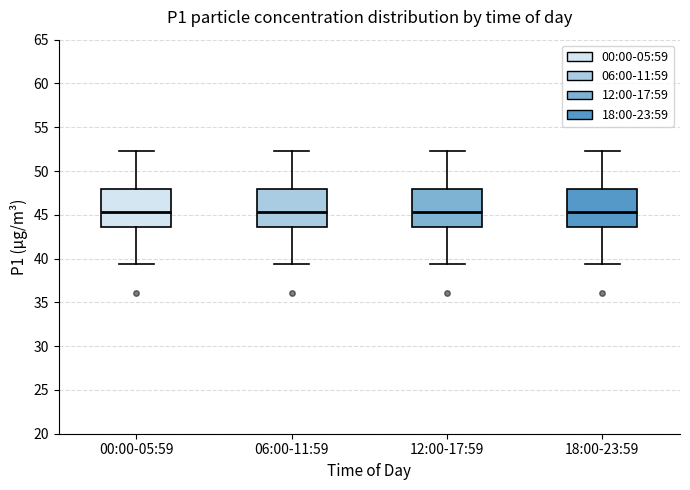

Reading left to right, transcribe this box plot: for each box, give where its median line is, the range the box spans, and where its two whiskers end, as read against the y-axis. The values are not printed on the chart, so give them approximately, as read against the axis.

00:00-05:59: median 45.5, box 43.5 to 48.0, whiskers 39.5 to 52.5
06:00-11:59: median 45.5, box 43.5 to 48.0, whiskers 39.5 to 52.5
12:00-17:59: median 45.5, box 43.5 to 48.0, whiskers 39.5 to 52.5
18:00-23:59: median 45.5, box 43.5 to 48.0, whiskers 39.5 to 52.5